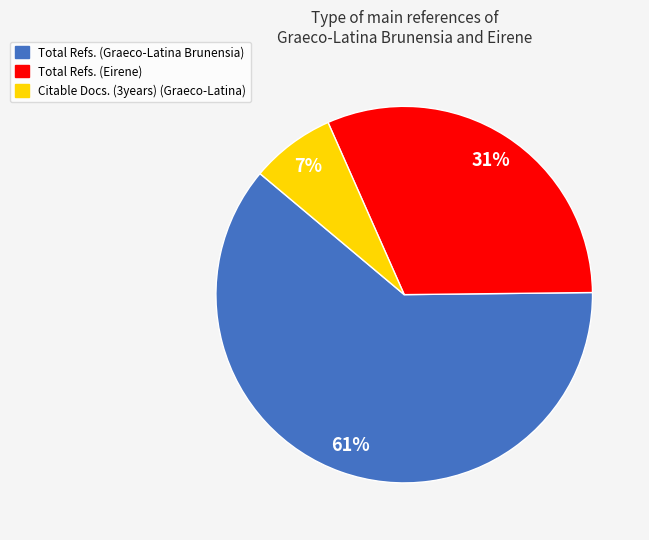

Which slice represents more than half of the pie?

Total Refs. (Graeco-Latina Brunensia)